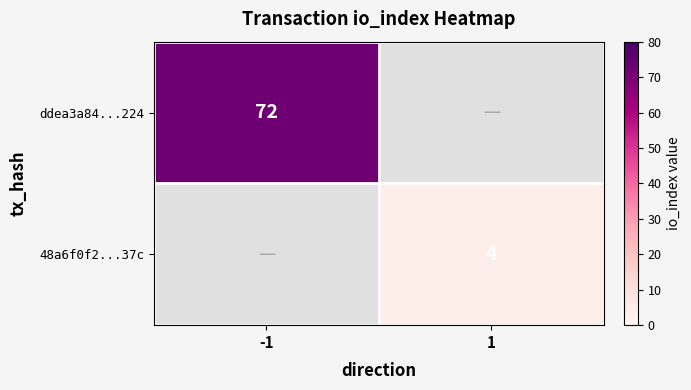

Count the number of categories in the chart.

2